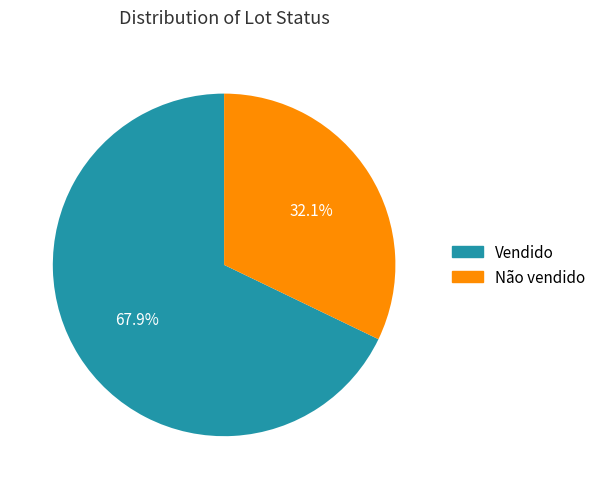

Which category has the biggest portion of the pie?

Vendido